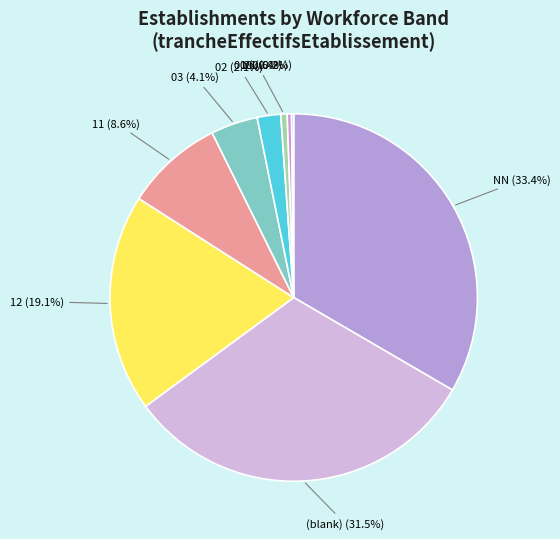

Which category has the biggest portion of the pie?

NN (33.4%)